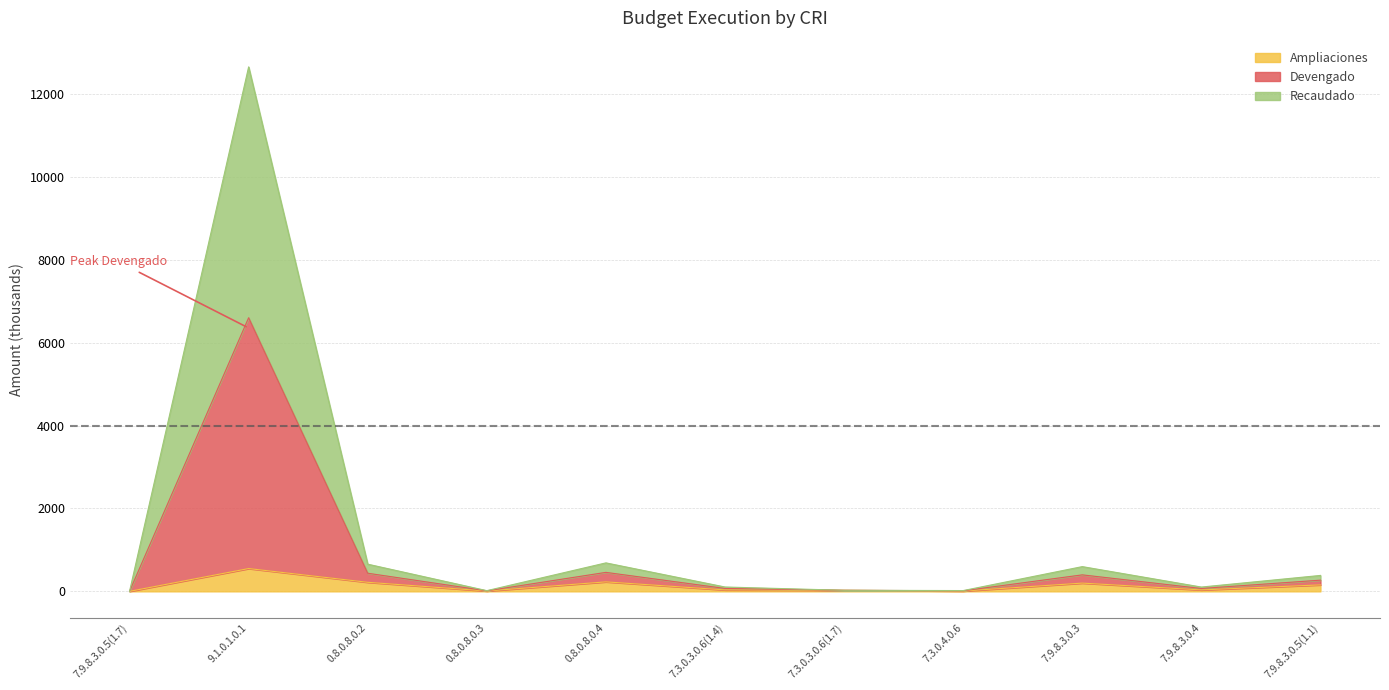

Does the chart have visible grid lines?

Yes